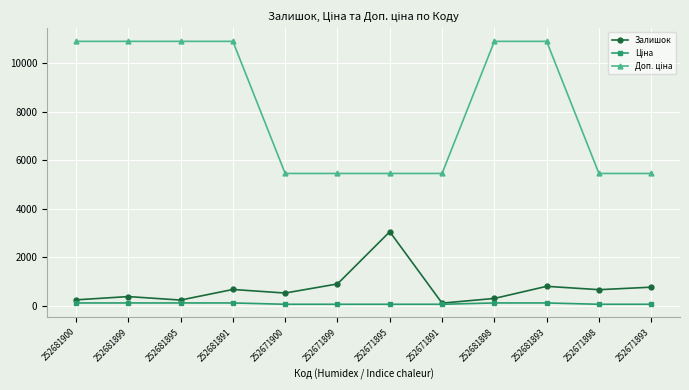

How many lines are shown in the chart?

3